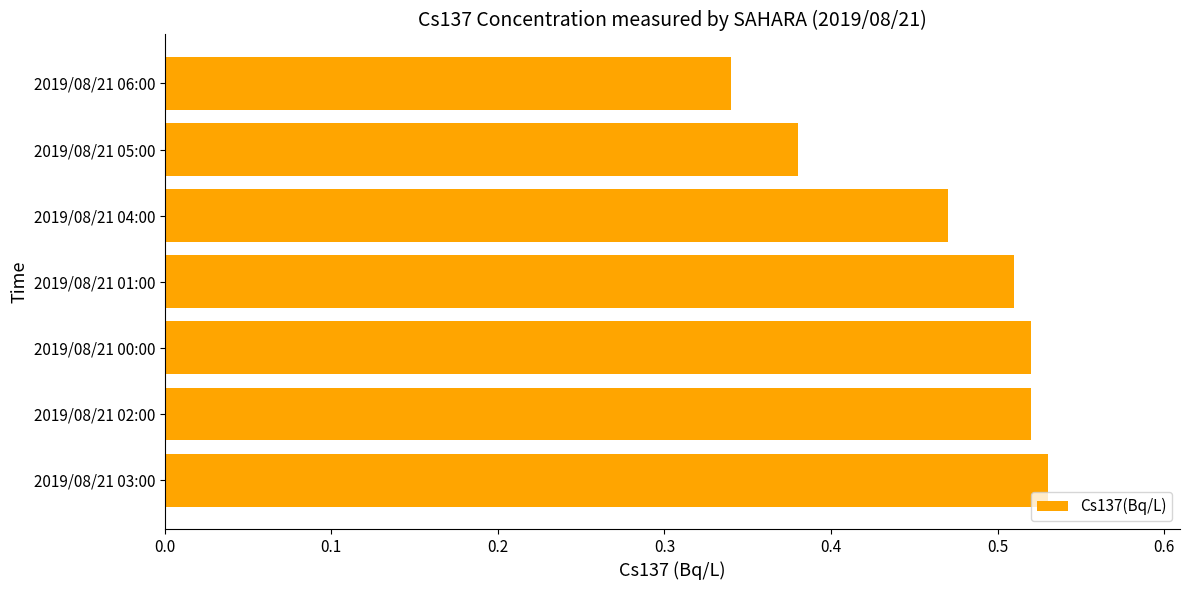

Which label corresponds to the smallest value in the chart?

2019/08/21 06:00